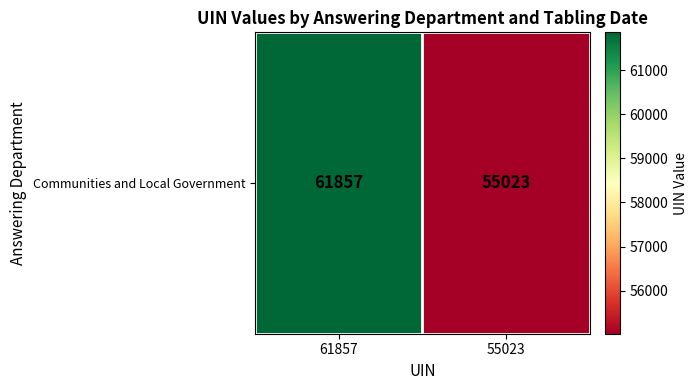

Rank the categories by value from highest to lowest.

61857, 55023